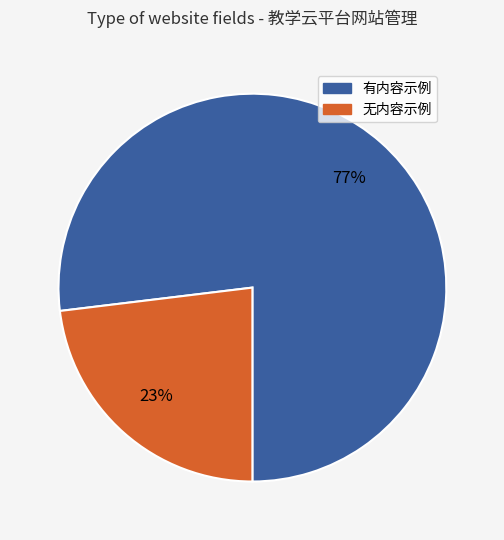

To the nearest percent, what is the difference between the largest and smallest slice percentages?

54%